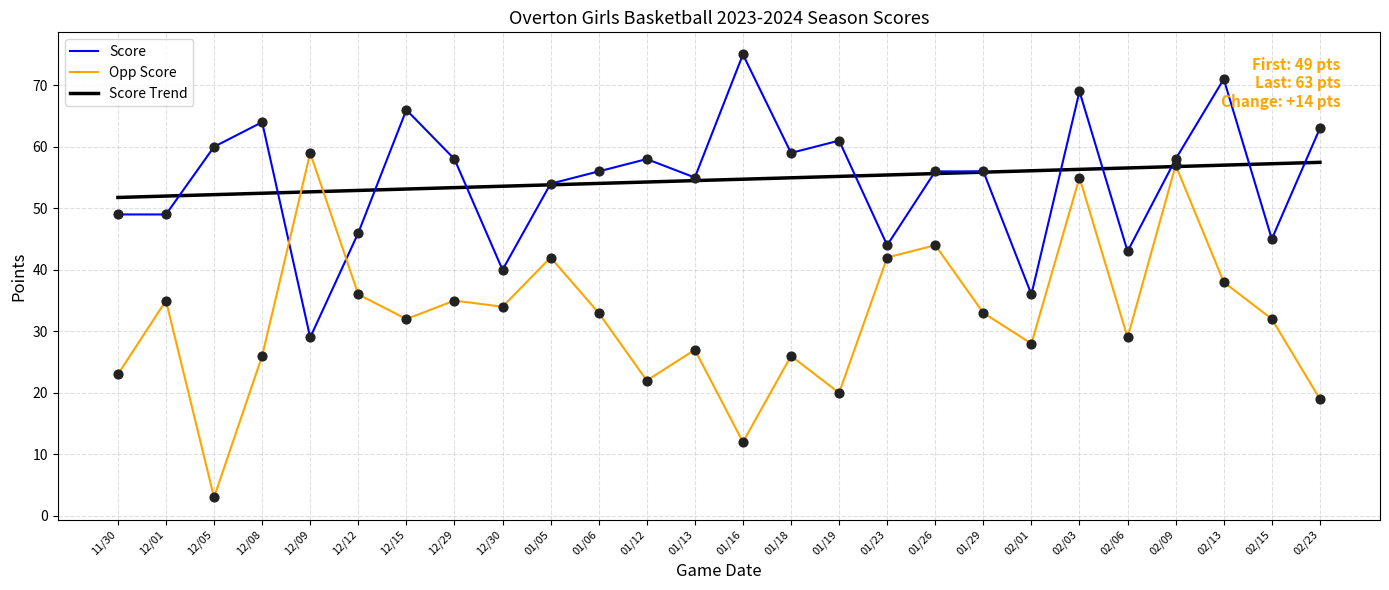

Which series has the largest range (max minus min)?

Opp Score